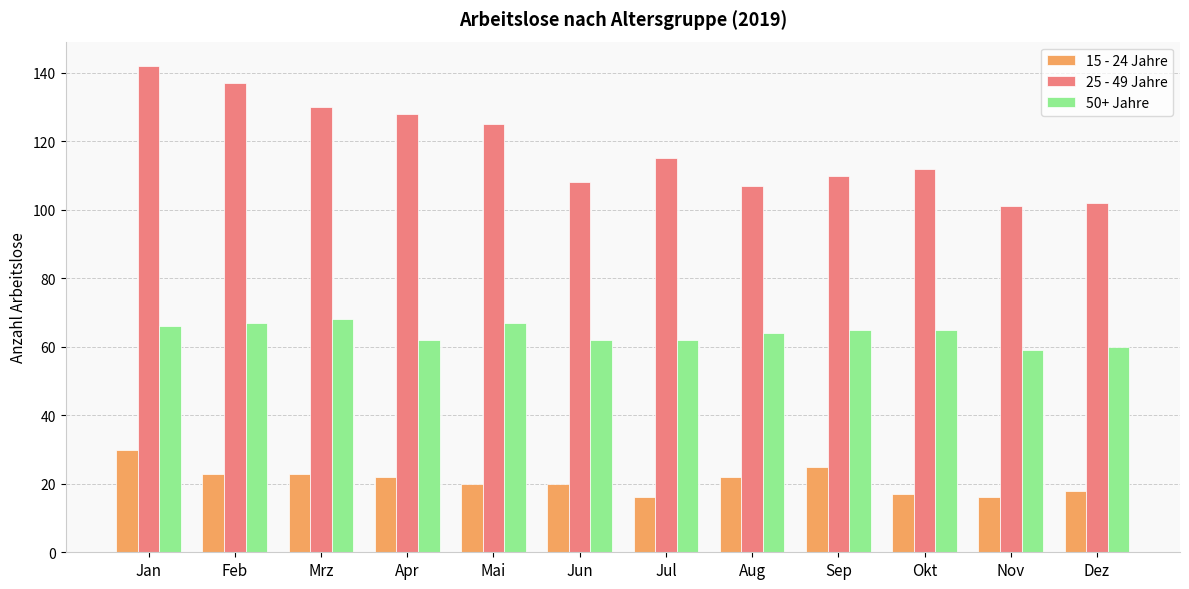

Rank the series at Jun from highest to lowest value.

25 - 49 Jahre, 50+ Jahre, 15 - 24 Jahre